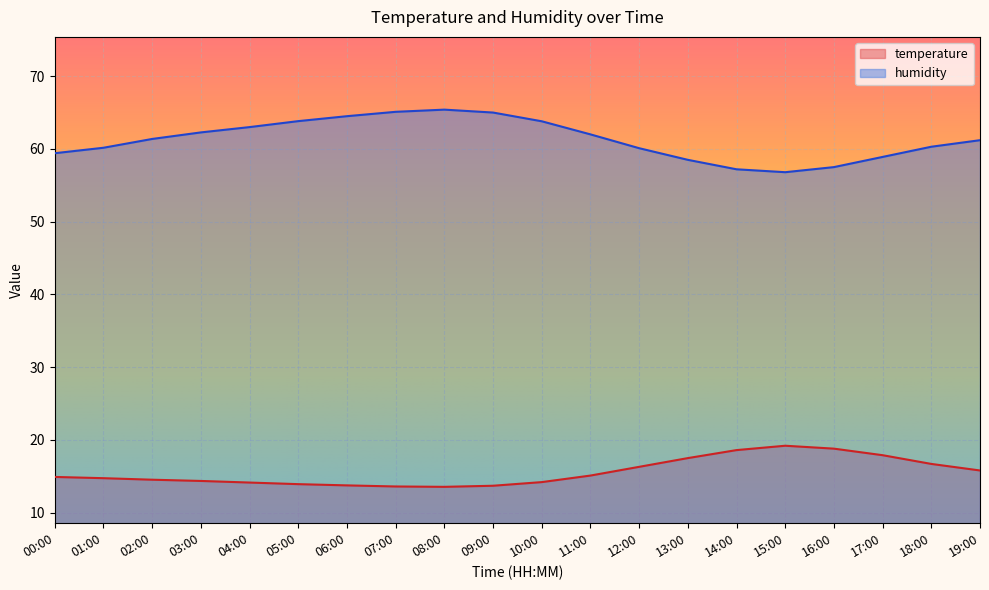

What is the difference between the highest and lowest values at 05:00?

49.9